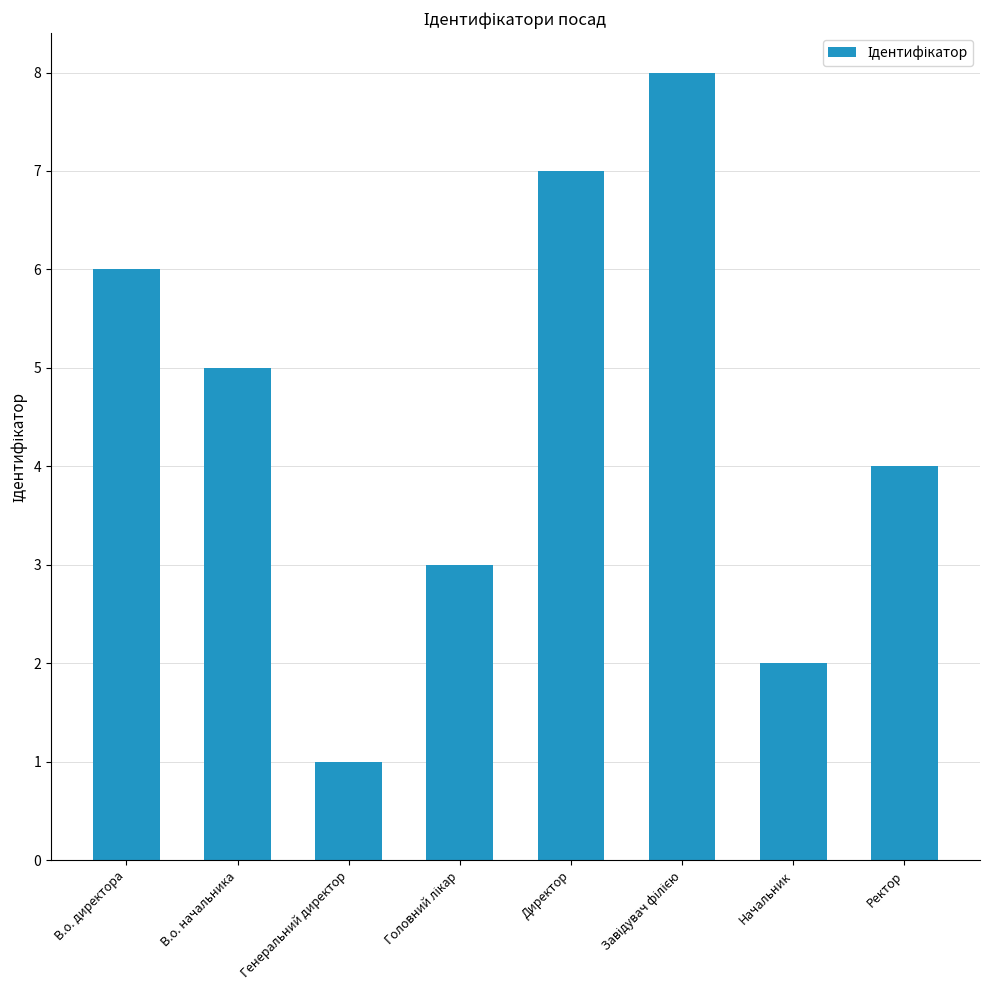

What is the difference between the values at В.о. начальника and Директор?

2